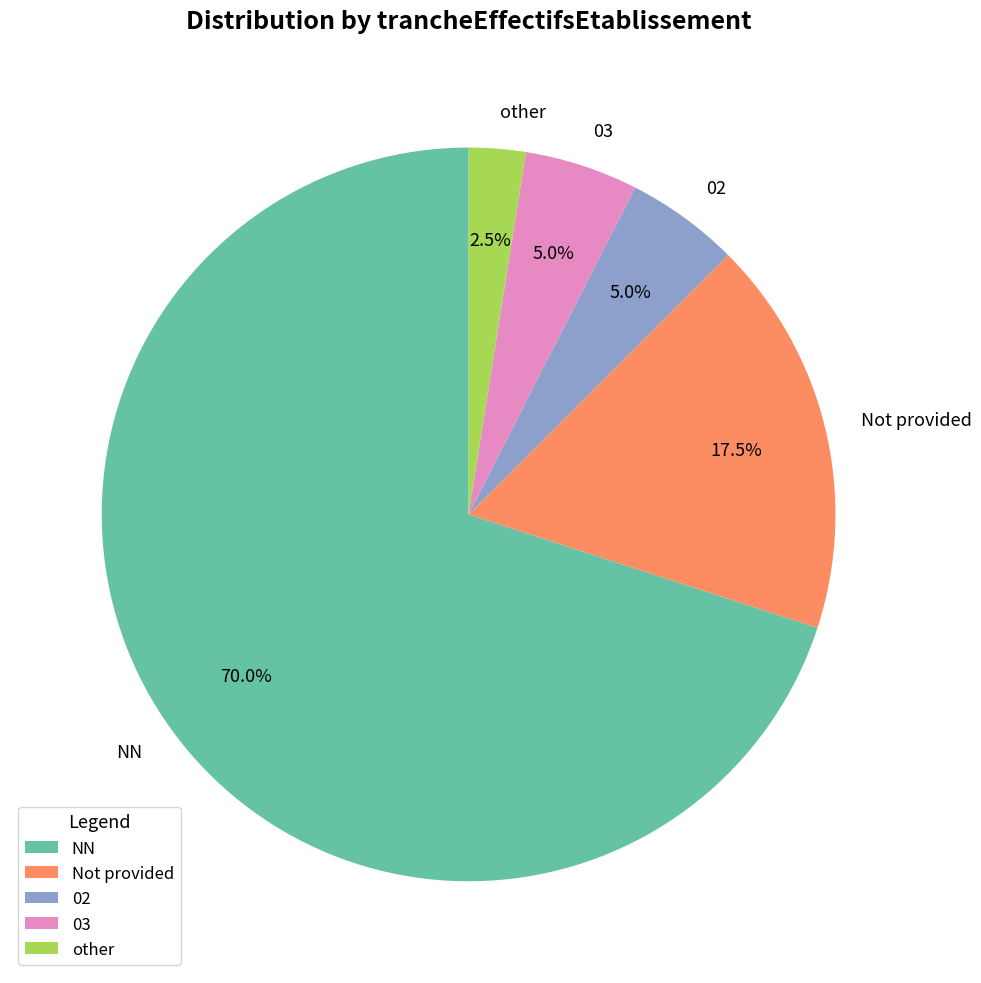

Approximately how many times larger is the value at Not provided compared to other?

7.0